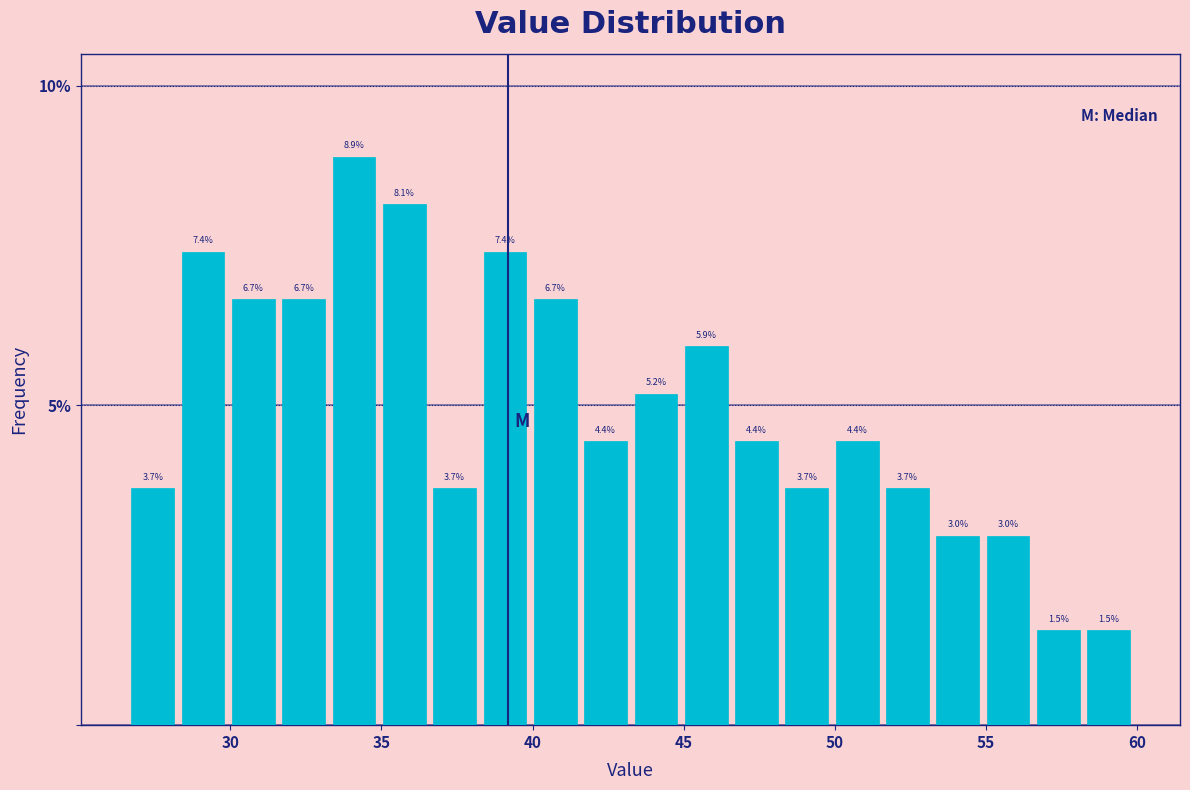

Around what value on the x-axis is the tallest bar? Give the approximate position of its centre, as read against the axis.

34.0